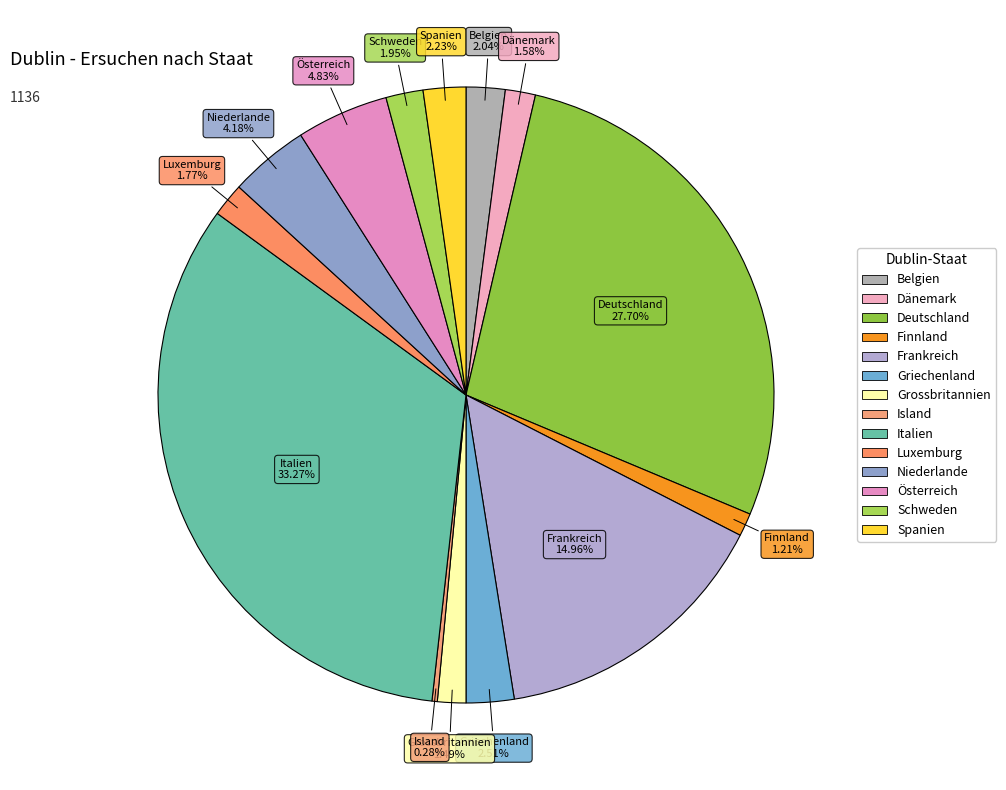

Combined, do Spanien and Deutschland account for over 50%?

No